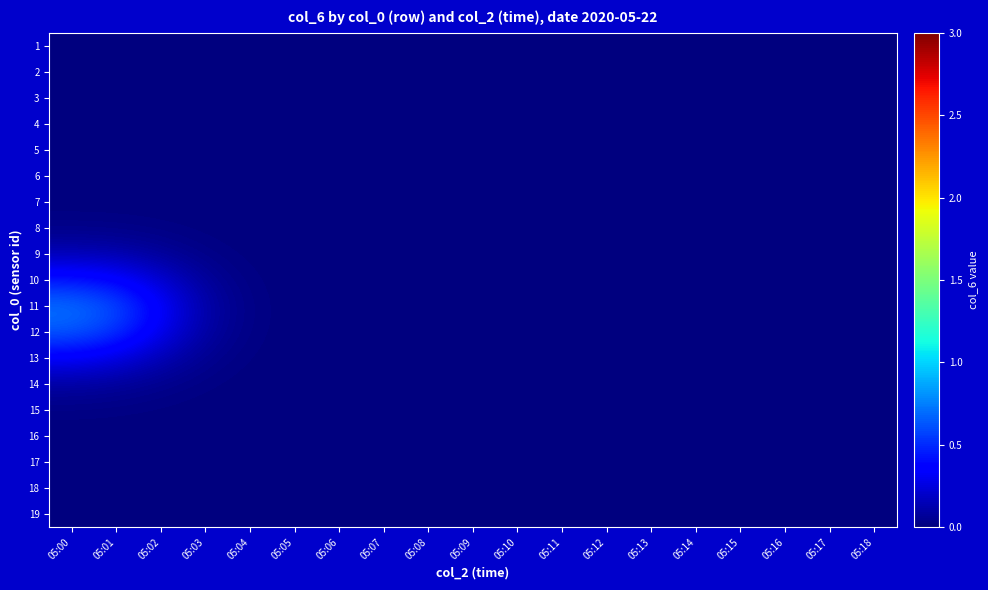

At which category is the sum across all series the highest?

05:00